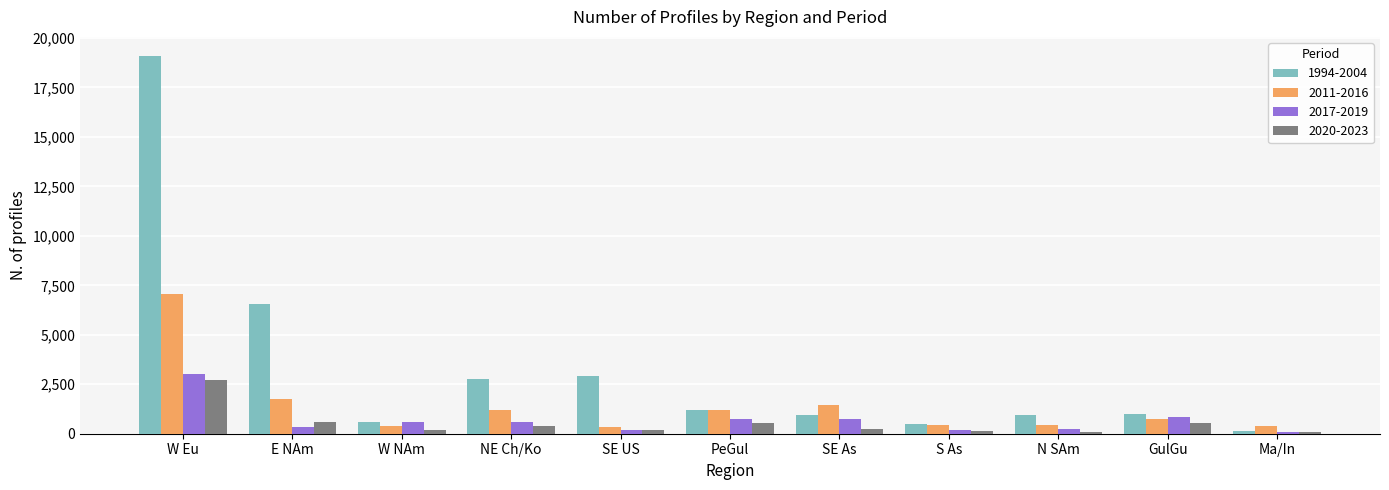

Which series has the largest range (max minus min)?

1994-2004